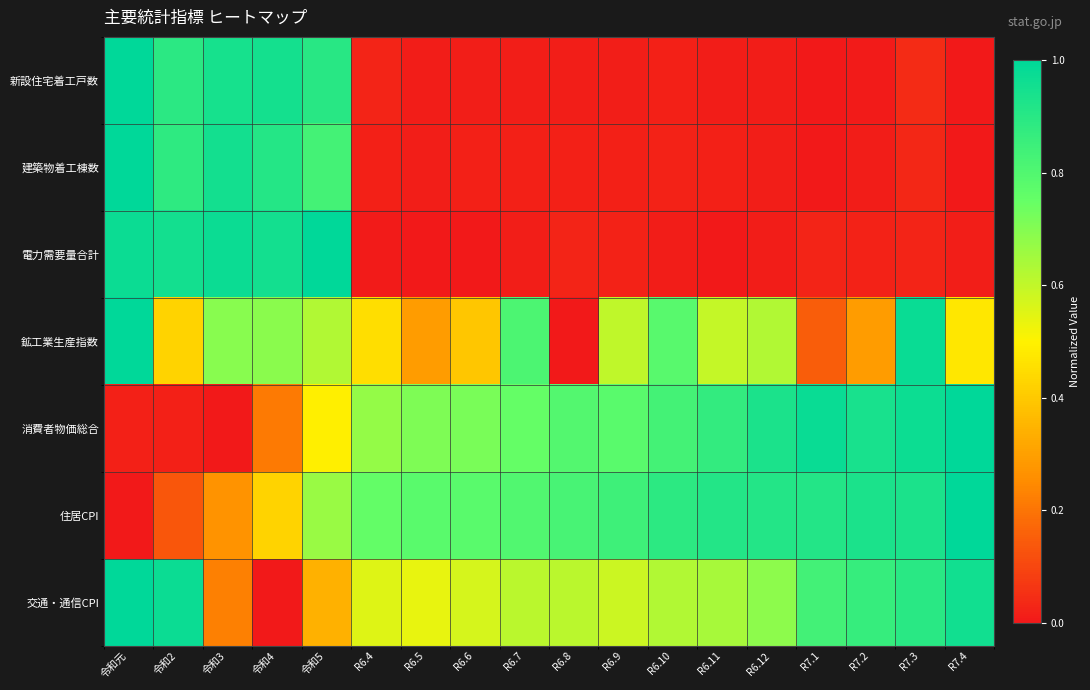

Count the number of data series in this chart.

7